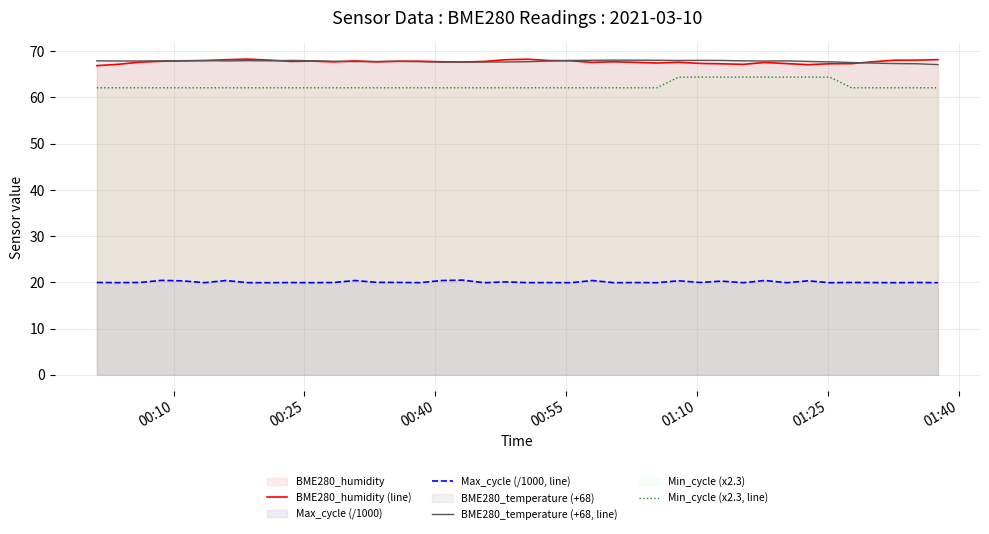

True or false: Min_cycle (x2.3, line) and BME280_humidity (line) intersect in this chart.

False